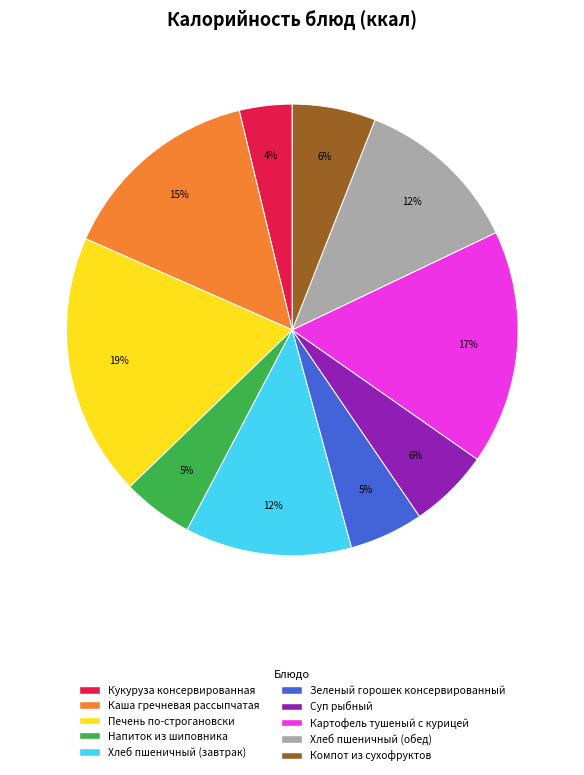

Approximately how many times larger is the value at Каша гречневая рассыпчатая compared to Суп рыбный?

2.5